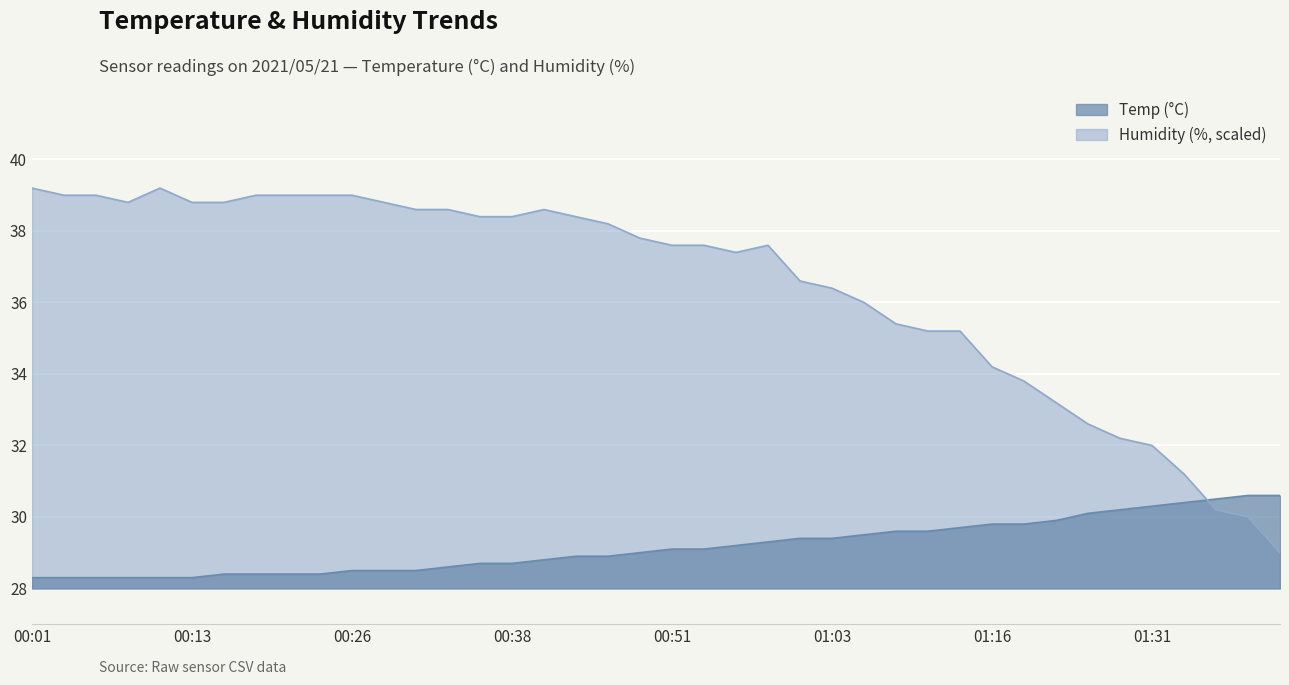

What is the average value of the Humidity series?

36.5